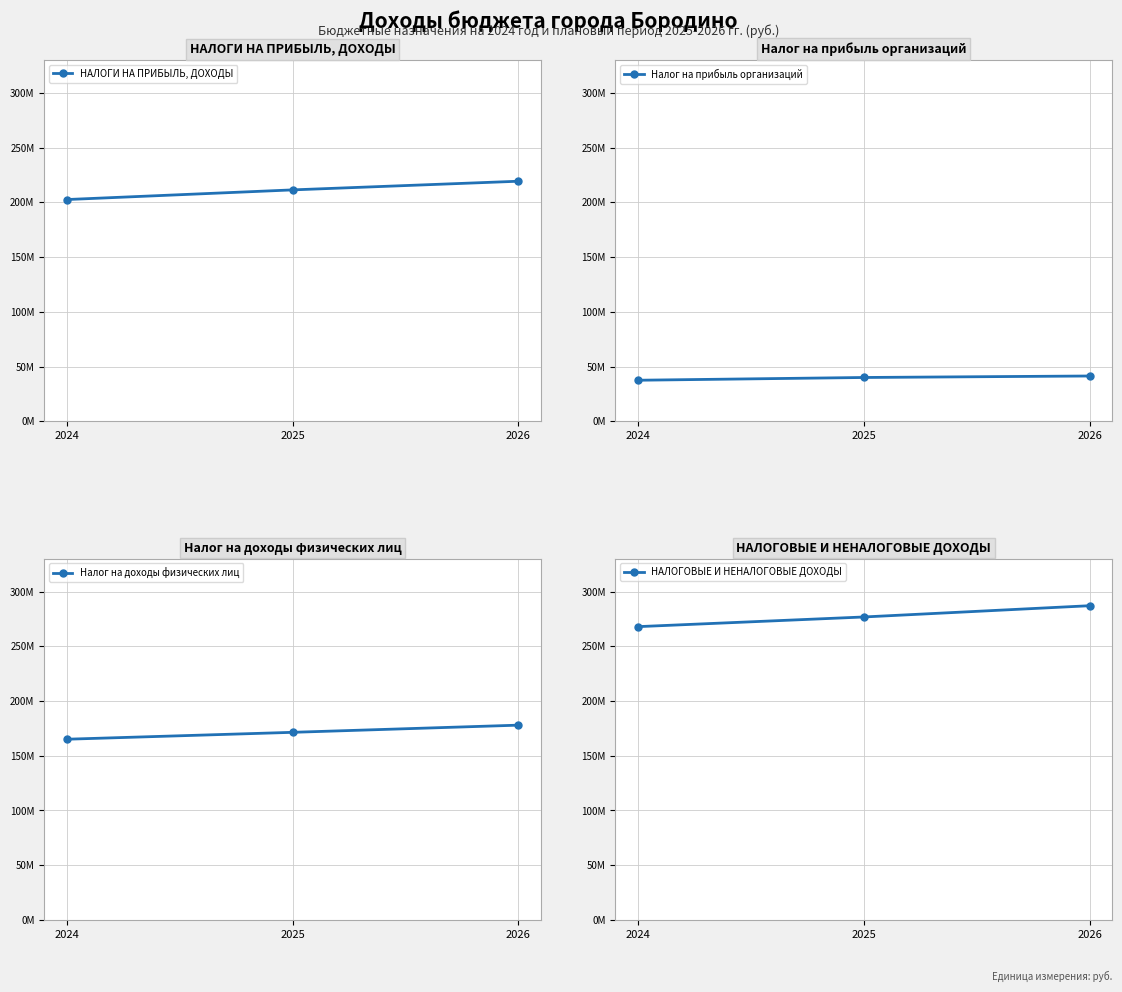

What is the maximum value shown in the chart?

287119295.6